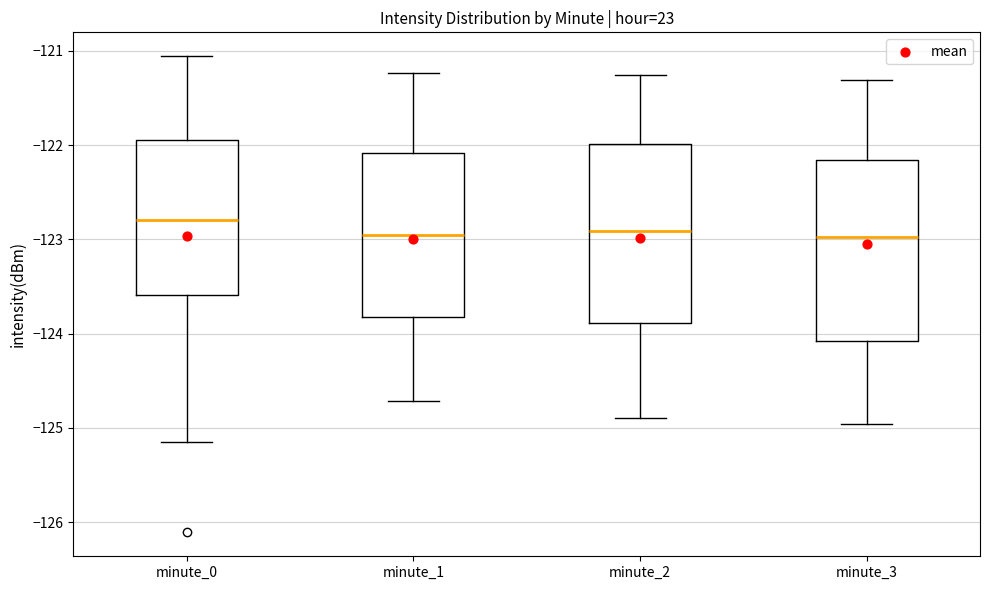

Reading left to right, transcribe this box plot: for each box, give where its median line is, the range the box spans, and where its two whiskers end, as read against the y-axis. The values are not printed on the chart, so give them approximately, as read against the axis.

minute_0: median -122.8, box -123.6 to -121.9, whiskers -125.2 to -121.1
minute_1: median -123.0, box -123.8 to -122.1, whiskers -124.7 to -121.2
minute_2: median -122.9, box -123.9 to -122.0, whiskers -124.9 to -121.3
minute_3: median -123.0, box -124.1 to -122.2, whiskers -125.0 to -121.3